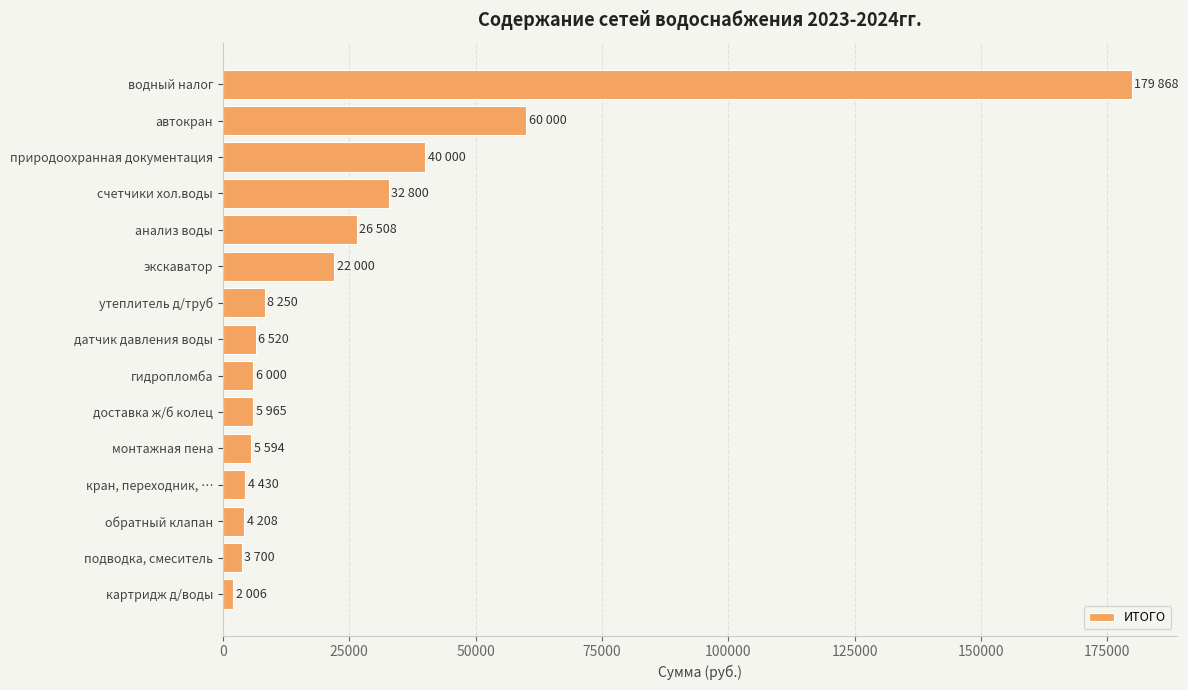

Approximately how many times larger is the value at автокран compared to утеплитель д/труб?

7.3